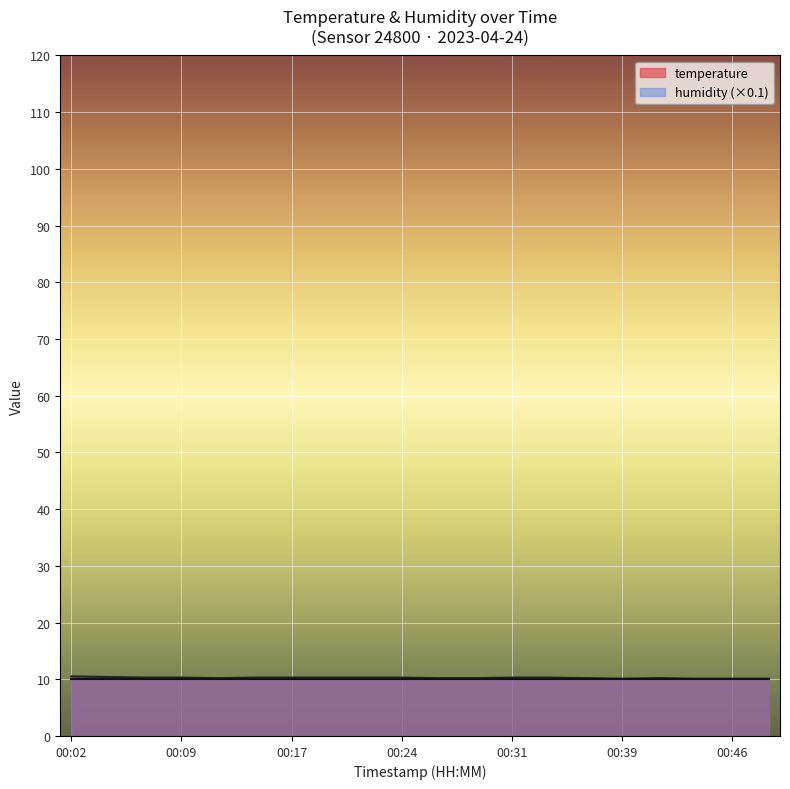

List the labels in order of value, smallest first.

00:39, 00:44, 00:46, 00:49, 00:12, 00:26, 00:29, 00:36, 00:41, 00:07, 00:09, 00:14, 00:17, 00:19, 00:21, 00:24, 00:31, 00:34, 00:04, 00:02